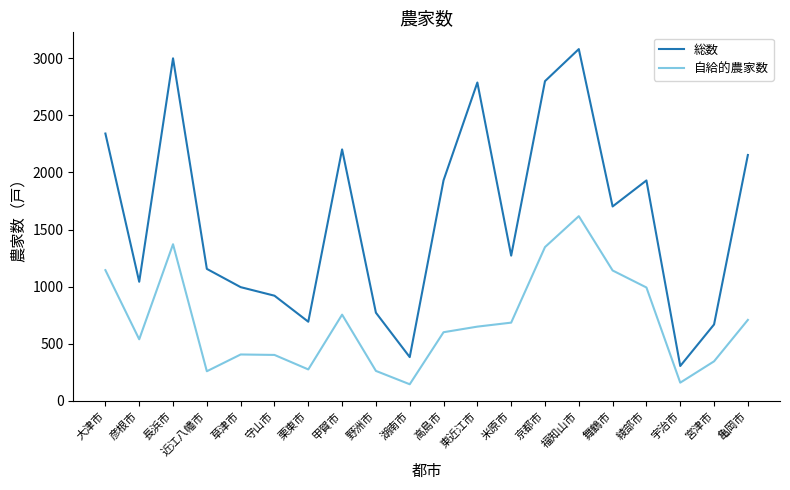

What is the difference between the 総数 values at 彦根市 and 東近江市?

1746